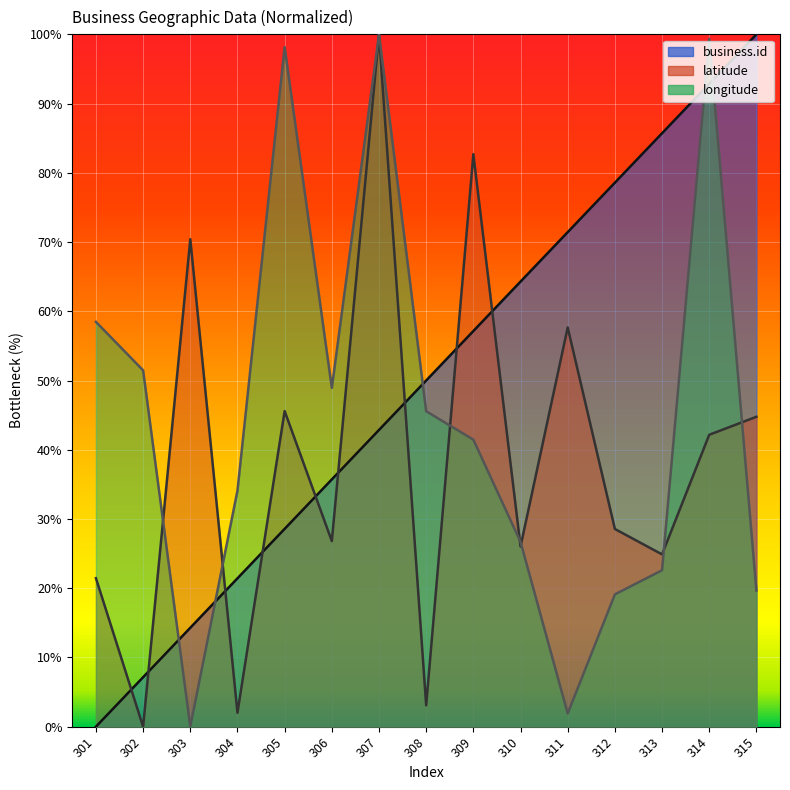

Is it true that business.id equals 92.9 at 314?

True